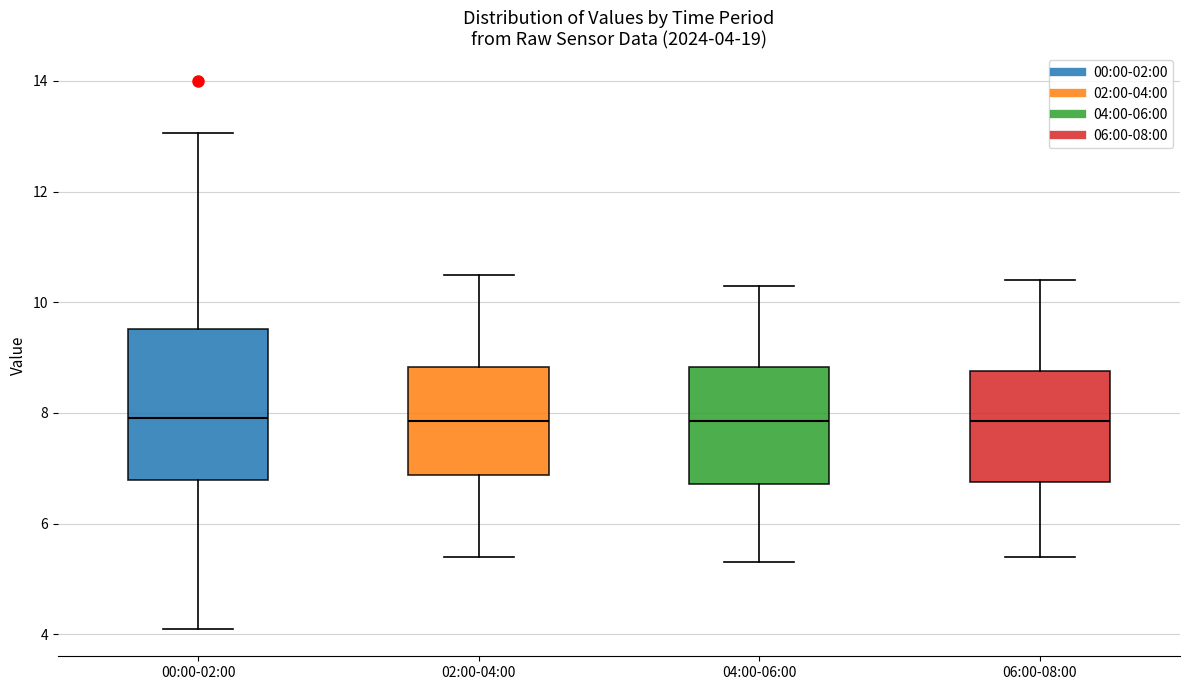

Which box is the tallest, from its lower edge to its upper edge?

00:00-02:00